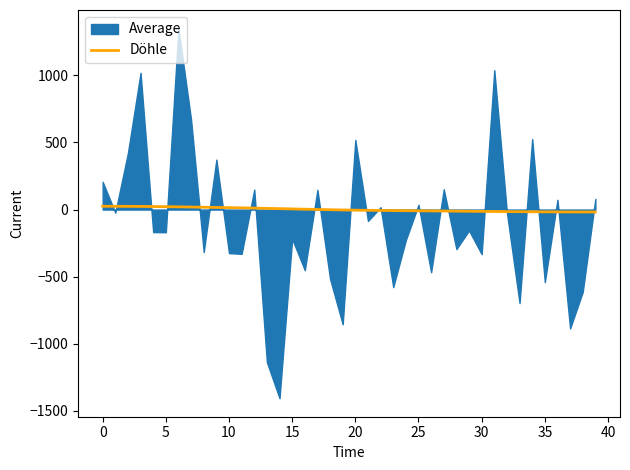

How many categories are shown in the chart?

40